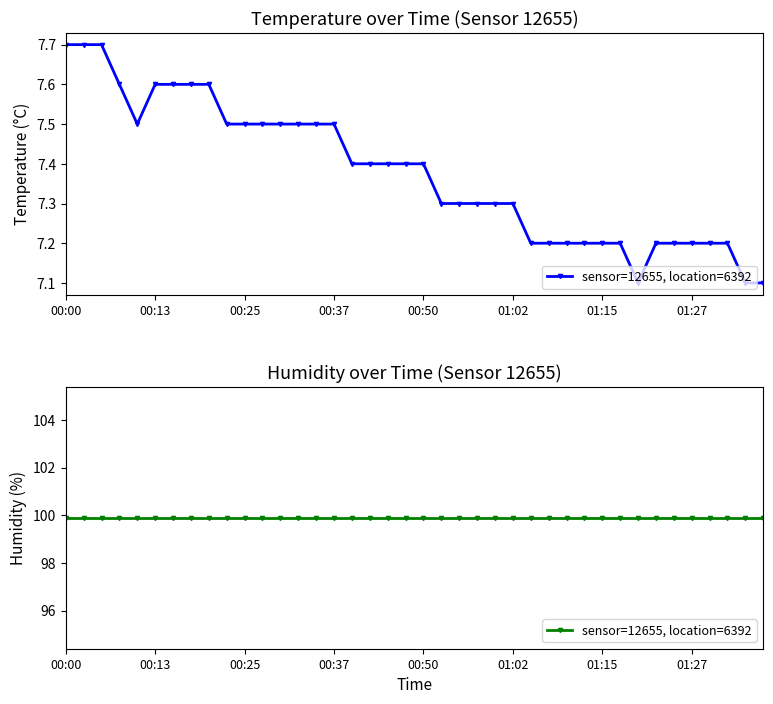

How many interior local valleys (lower than both neighbors) does the data have?

2